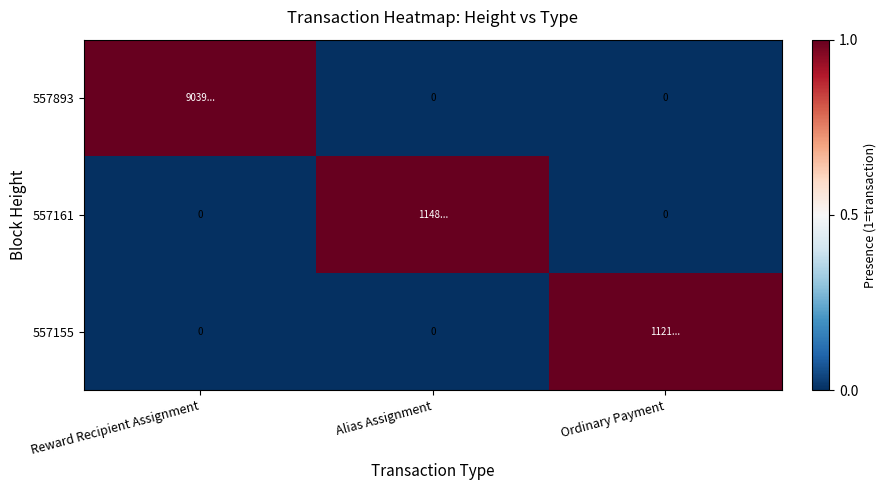

Which series has the largest total across all categories?

557893